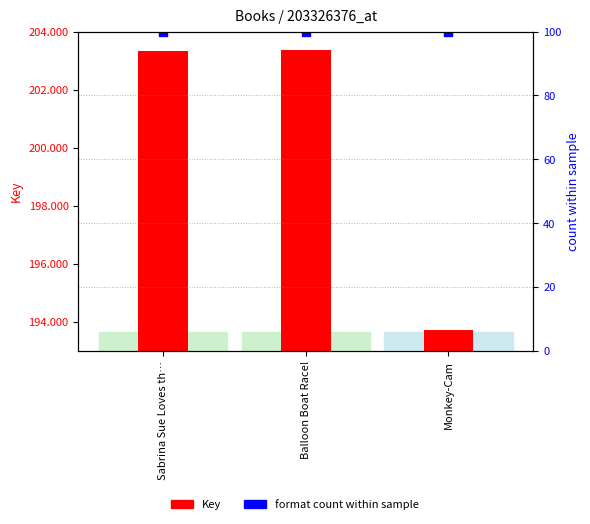

At how many categories does at least one series exceed 65663026?

3